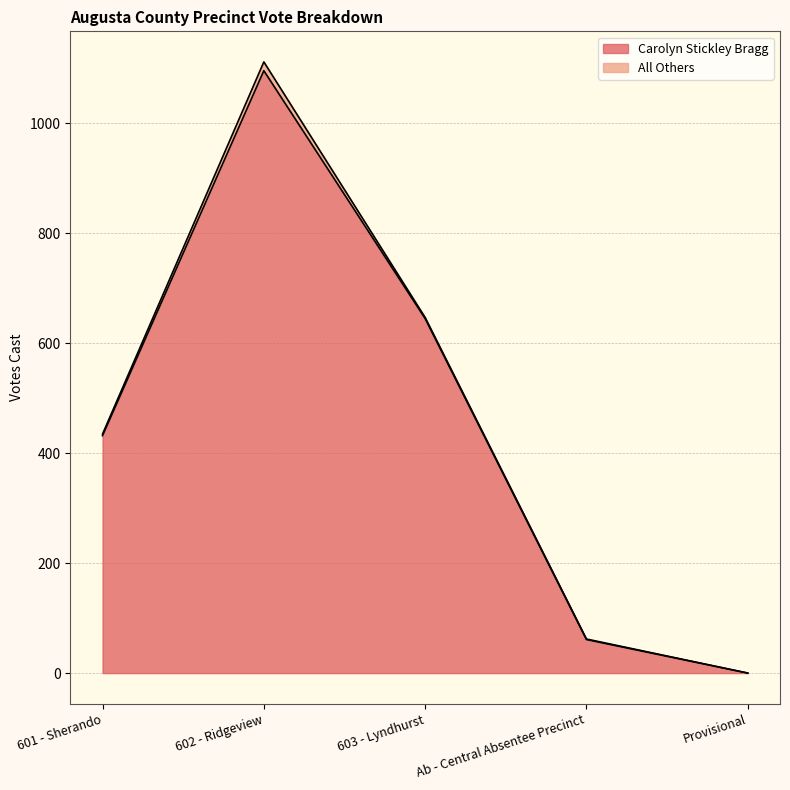

How many lines are shown in the chart?

2